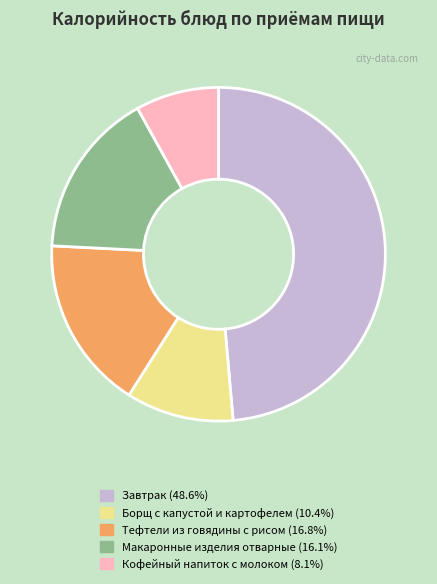

Is Макаронные изделия отварные the majority of the pie?

No